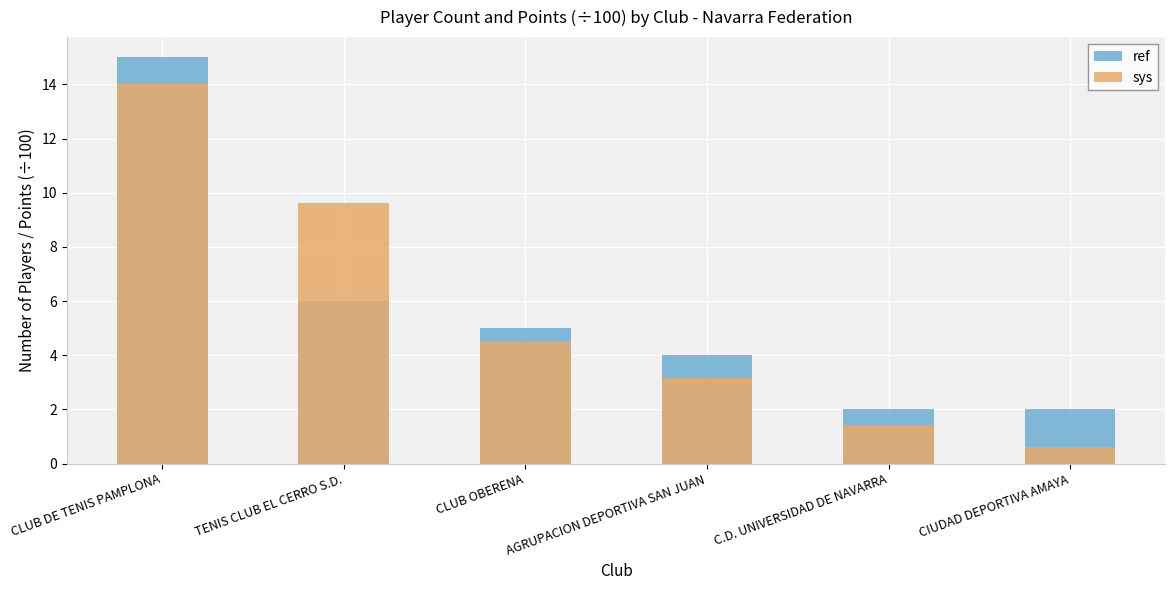

At which label does ref first exceed 5?

CLUB DE TENIS PAMPLONA